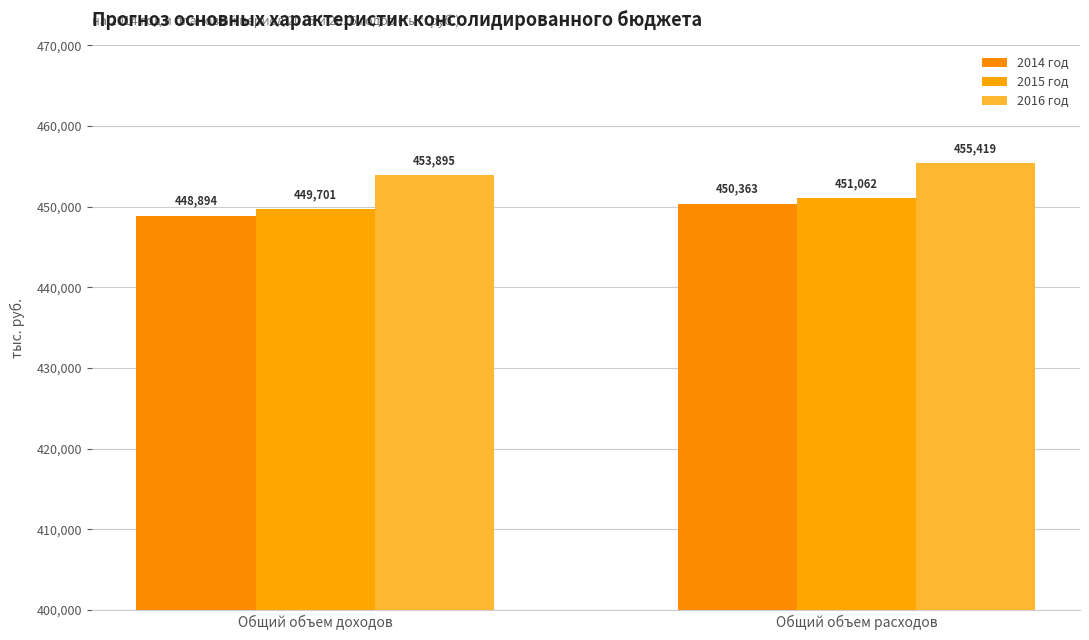

Which has a higher value, Общий объем расходов or Общий объем доходов?

Общий объем расходов